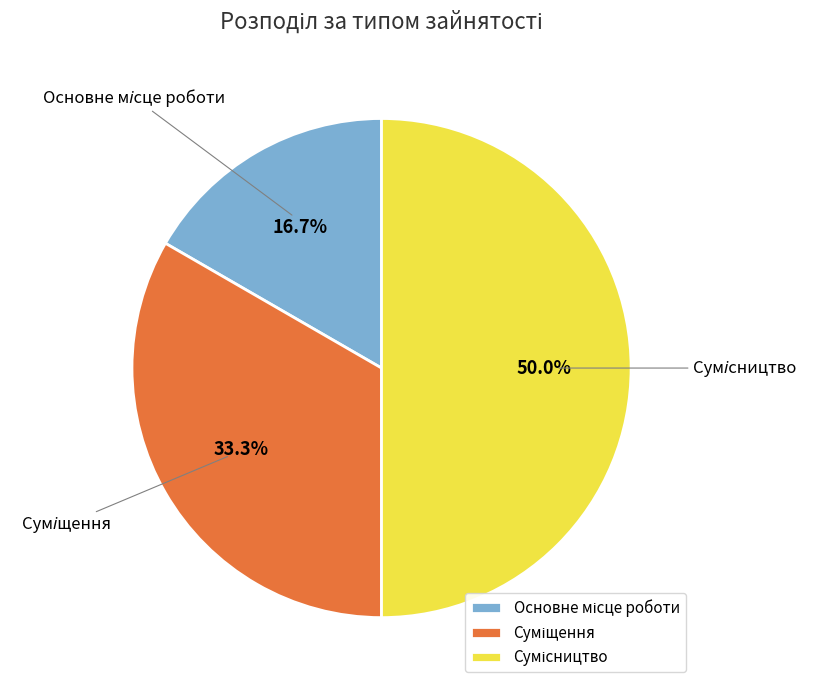

How many slices are in this pie chart?

3